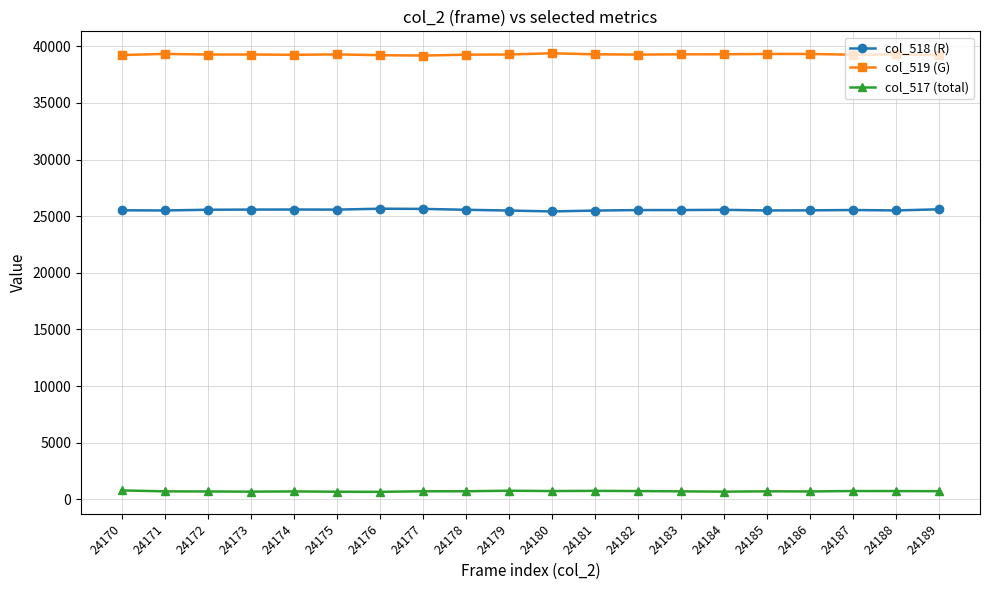

Is the value of col_518 (R) at 24181 greater than the value of col_519 (G) at 24176?

No